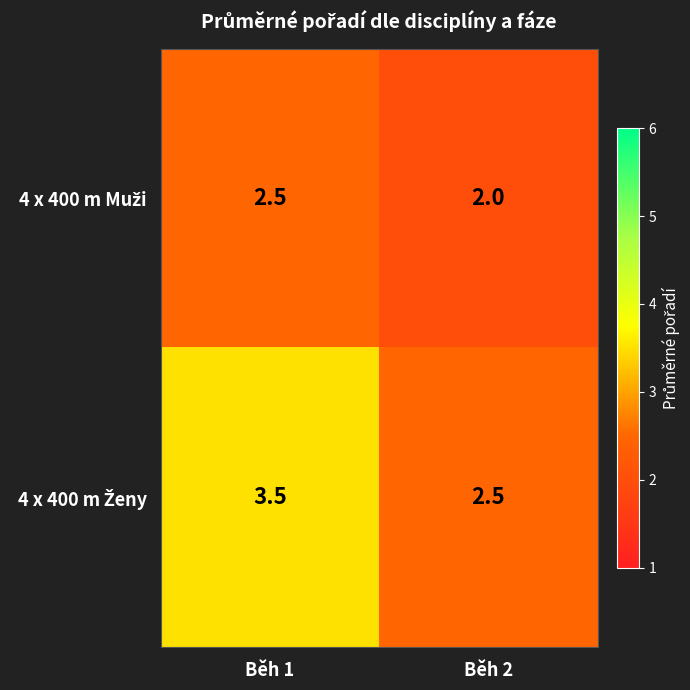

What is the spread (max minus min) of values at Běh 2?

0.5